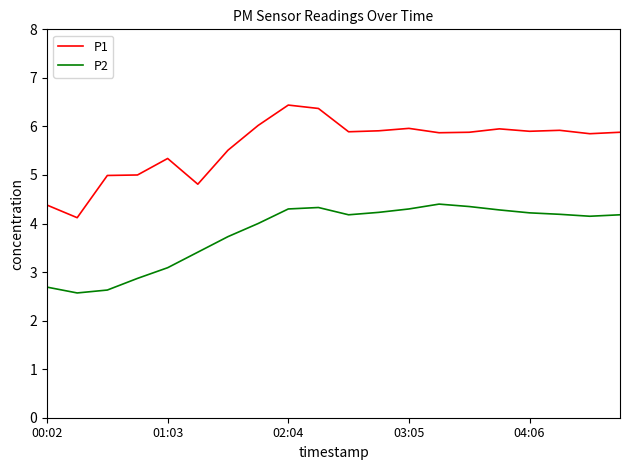

What is the difference between the maximum and minimum values in the P1 series?

2.3